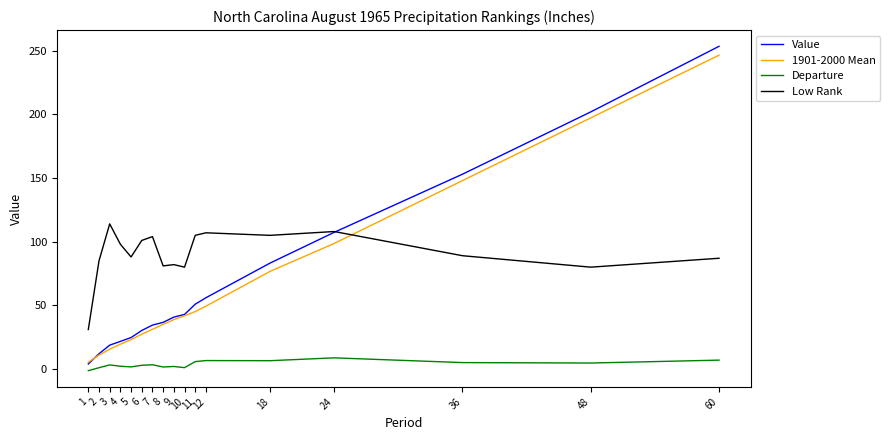

True or false: Departure and 1901-2000 Mean cross at least once.

False